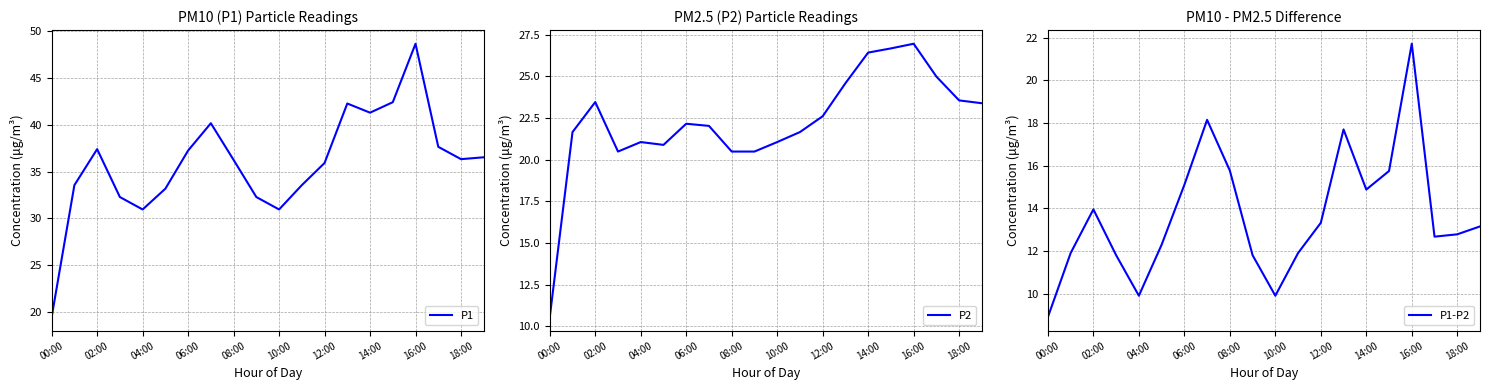

Is it true that P1-P2 equals 15.8 at 08:00?

True